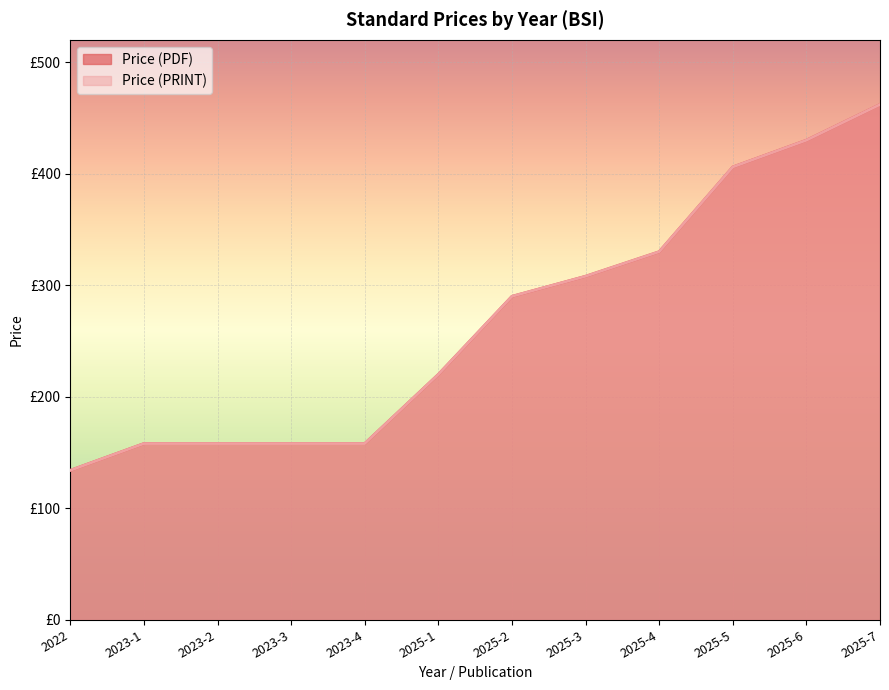

The Price (PDF) series shows 259 at 2023-2. True or false?

False